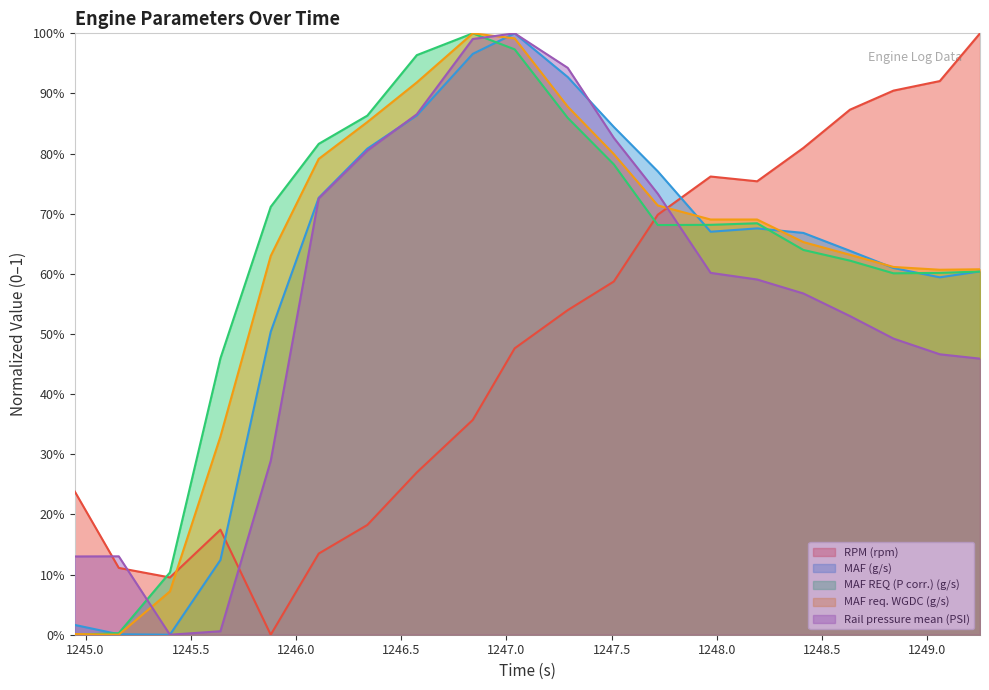

The MAF (g/s) series shows 0.1 at 1245.641. True or false?

True